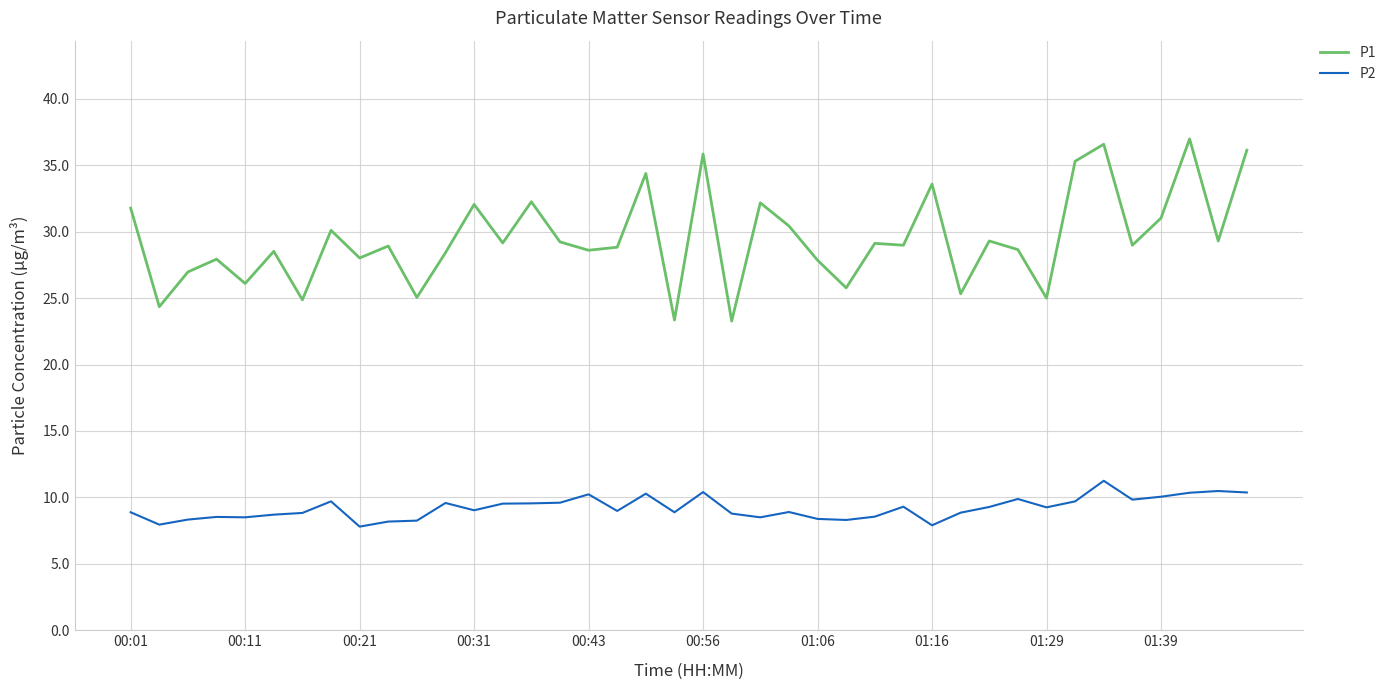

Which series has the largest range (max minus min)?

P1